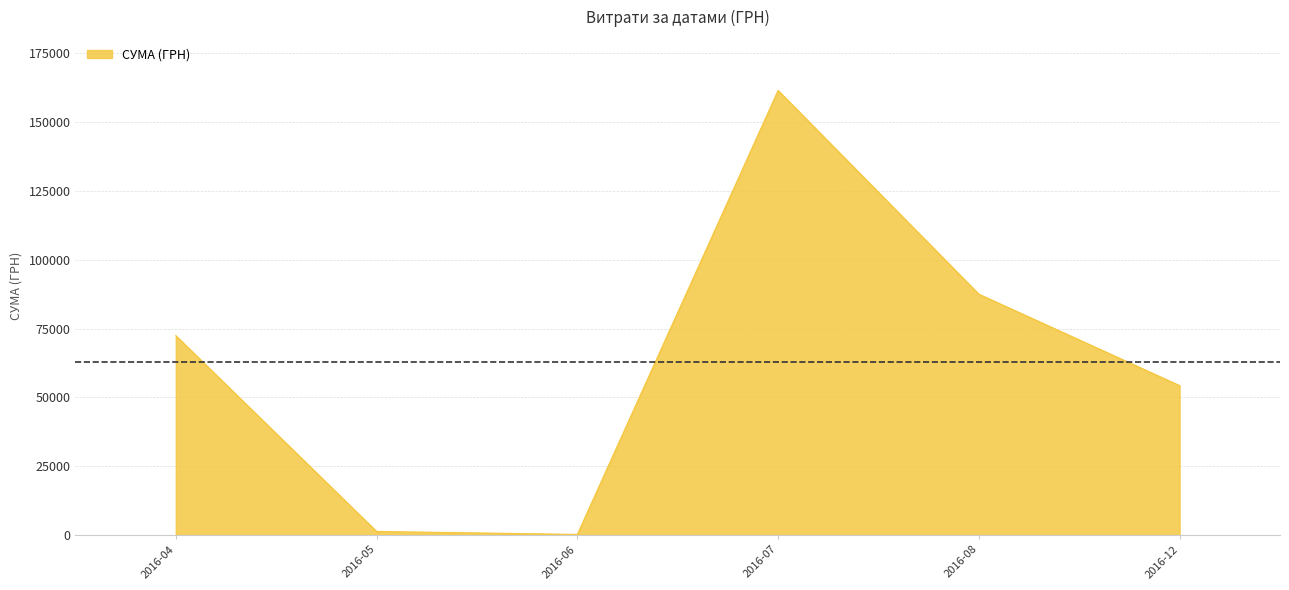

Count the number of data series in this chart.

1